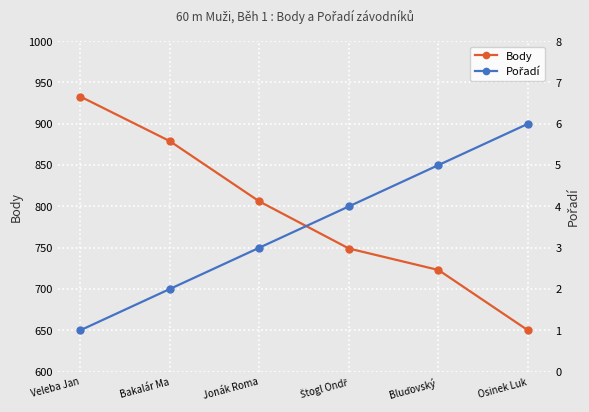

At which category does the chart reach its peak across all series?

Veleba Jan